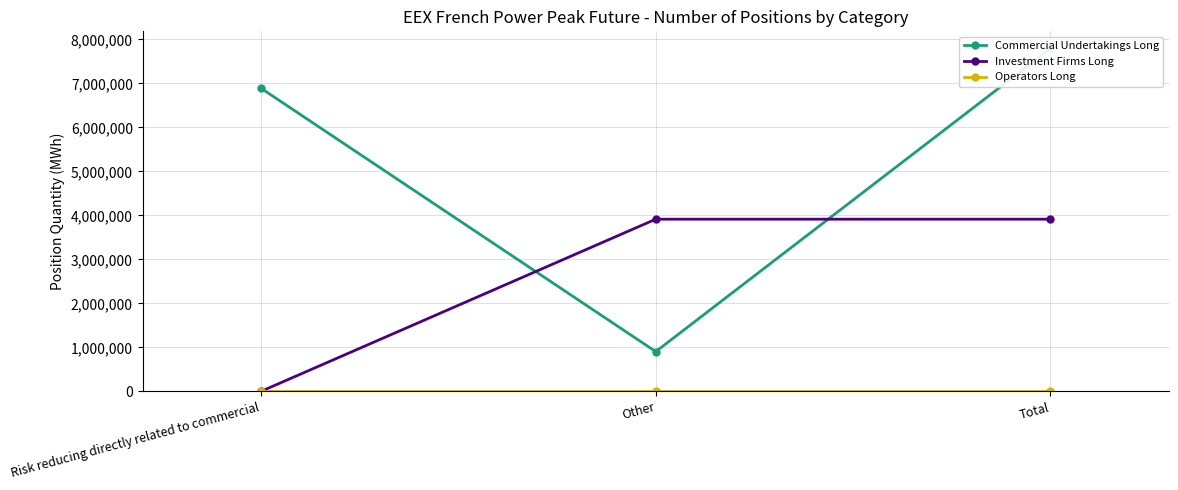

Reading right to left, what are all the values shown in this chart?

Commercial Undertakings Long: Total=7794348	Other=904116	Risk reducing directly related to commercial=6890232
Investment Firms Long: Total=3913824	Other=3913824	Risk reducing directly related to commercial=0
Operators Long: Total=0	Other=0	Risk reducing directly related to commercial=0